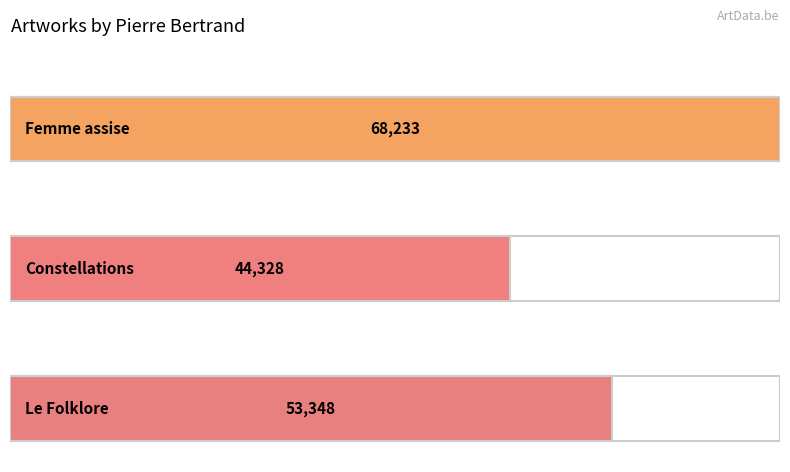

What is the smallest value displayed?

44328